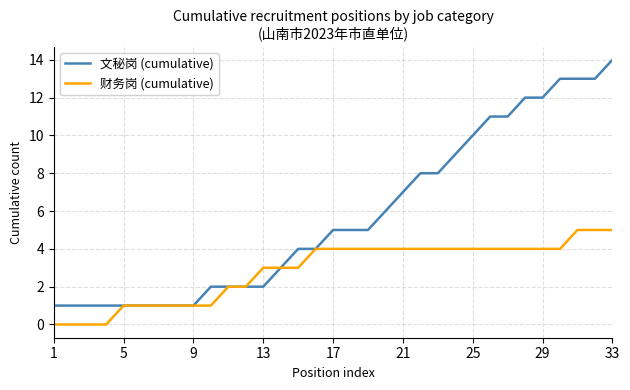

What is the difference between the second highest and second lowest values in the 财务岗 (cumulative) series?

5